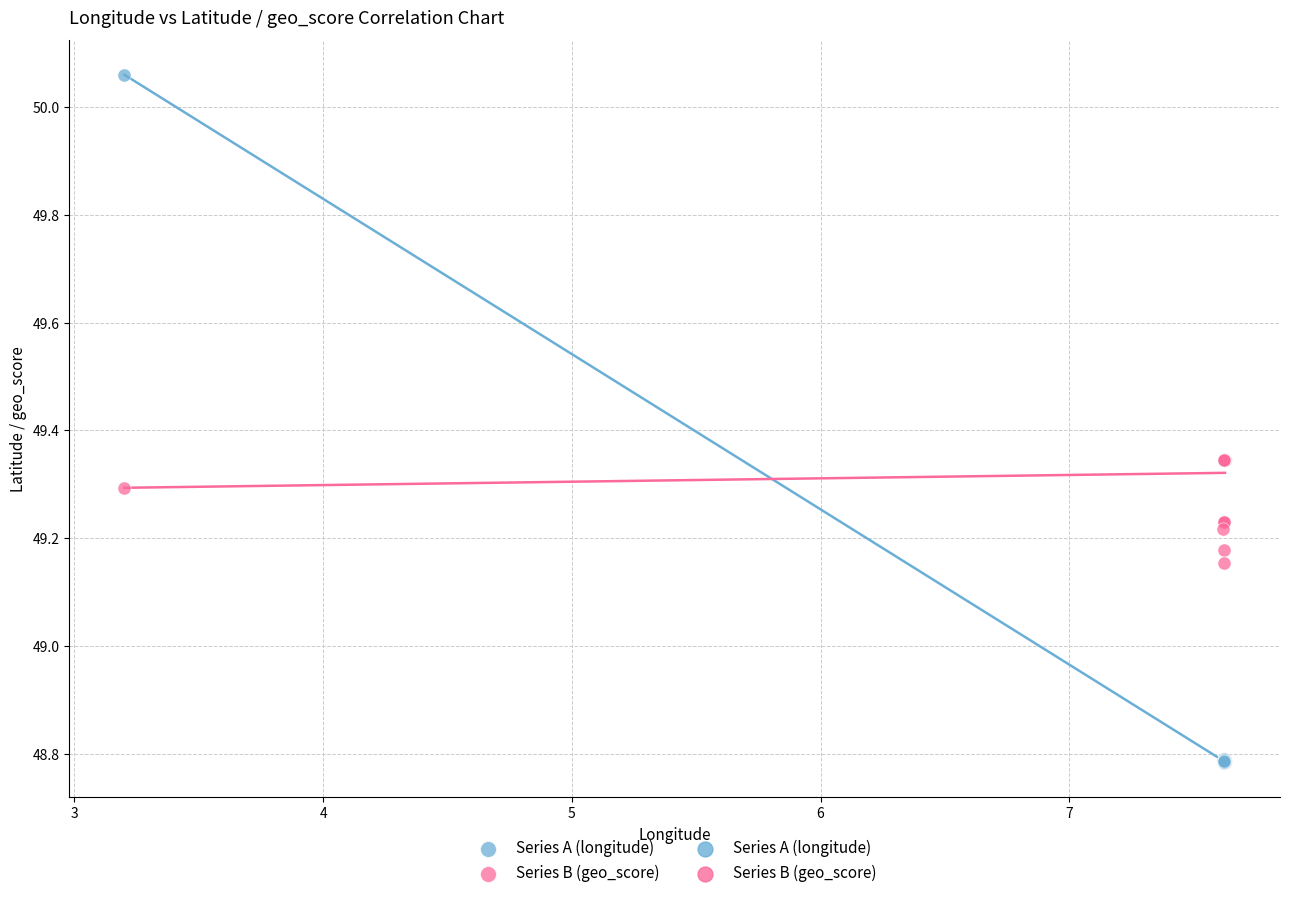

Which series has the largest Y range (max minus min)?

Series A (longitude)